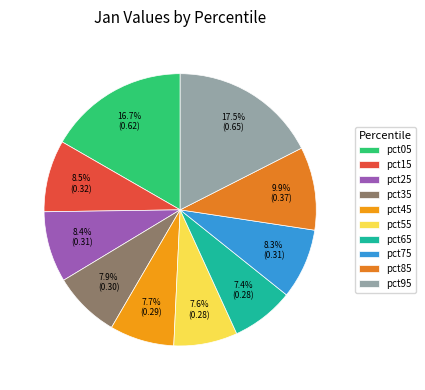

What percentage do pct95 and pct45 together represent?

25.2%